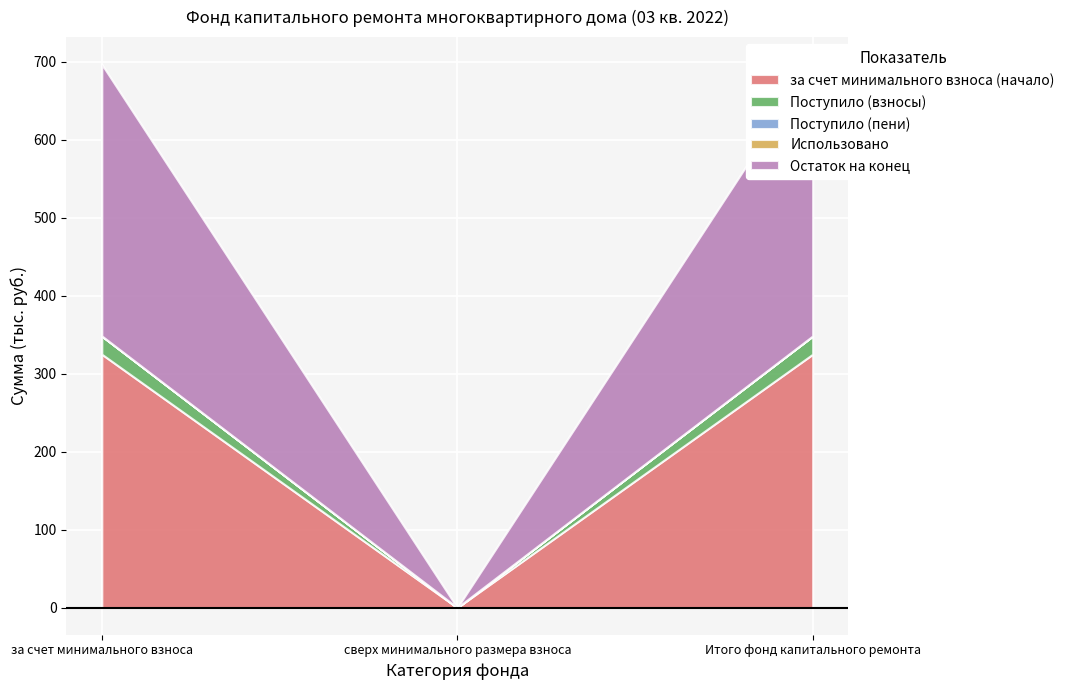

Reading left to right, extract all data points from this chart.

за счет минимального взноса (начало): 1=324.9	2=0.0	3=324.9
Поступило (взносы): 1=23.3	2=0.0	3=23.3
Поступило (пени): 1=0.1	2=0.0	3=0.1
Использовано: 1=0.0	2=0.0	3=0.0
Остаток на конец: 1=348.3	2=0.0	3=348.3